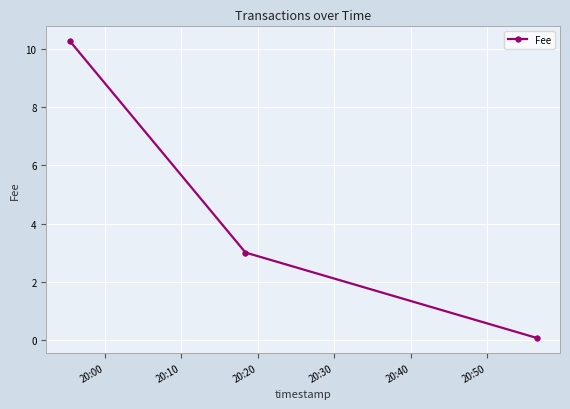

Is this an area chart (filled region under the line)?

No